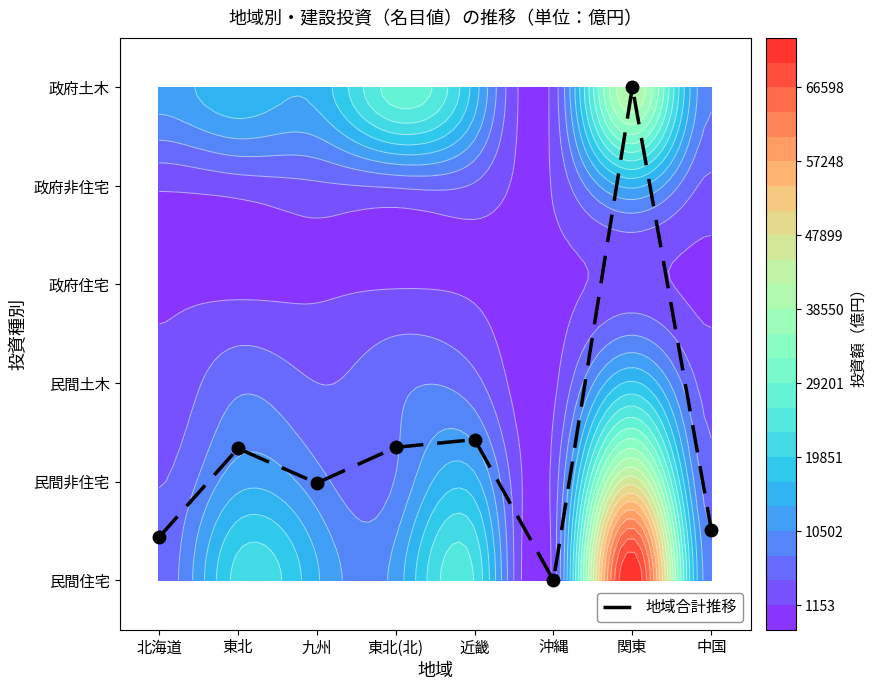

Which has a higher value, 北海道 or 関東?

関東